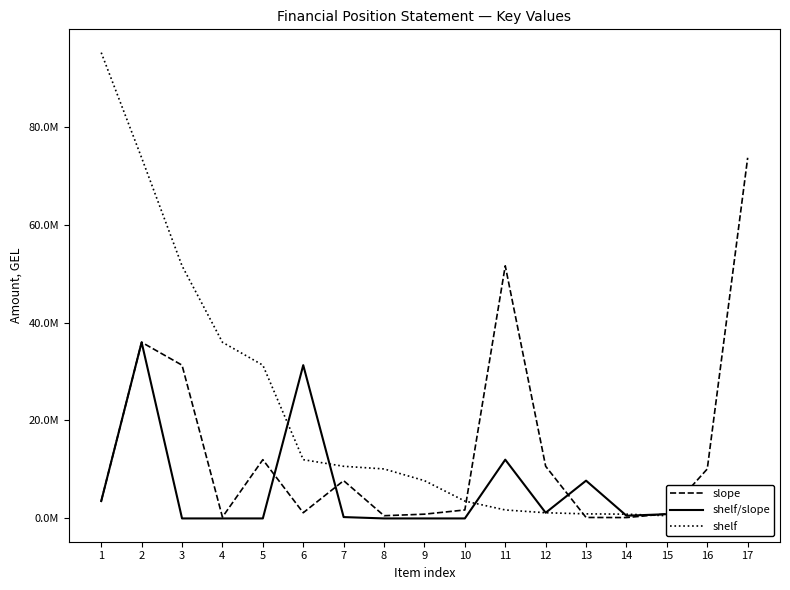

What is the average value of the slope series?

14258211.4